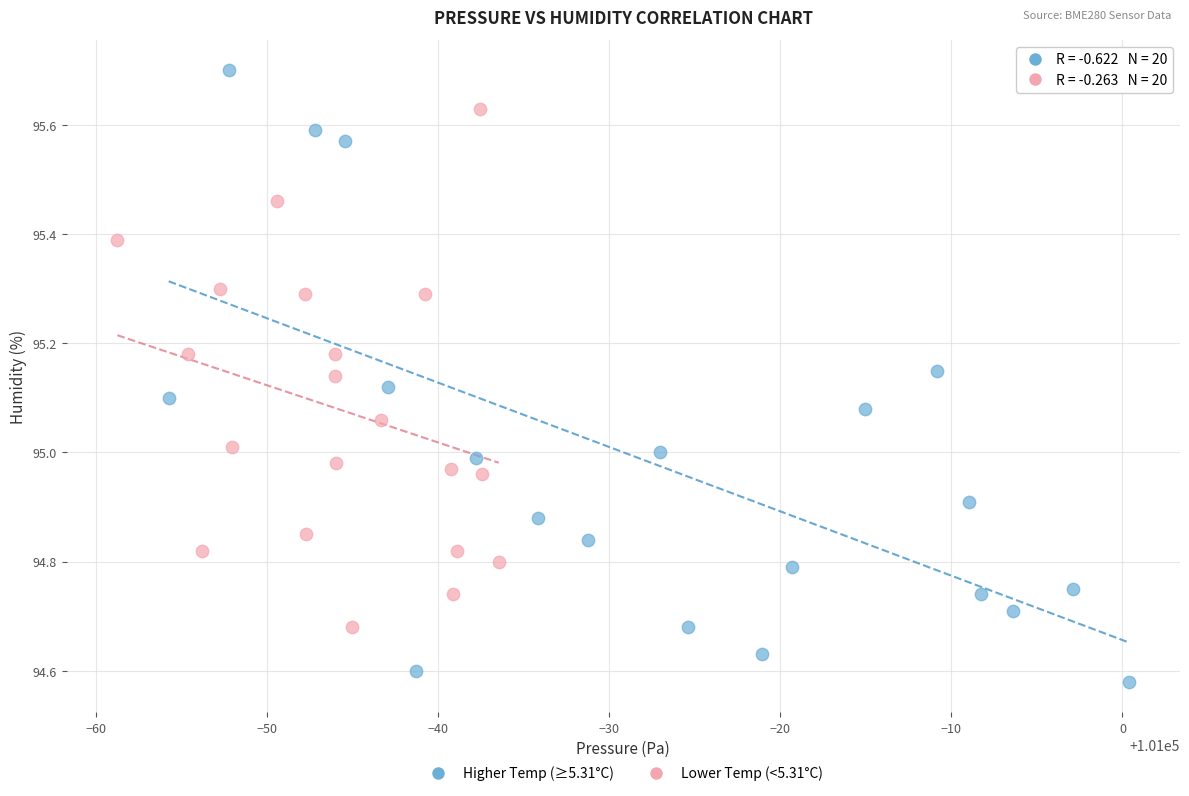

Which series contains the highest Y value?

Higher Temp (≥5.31°C)